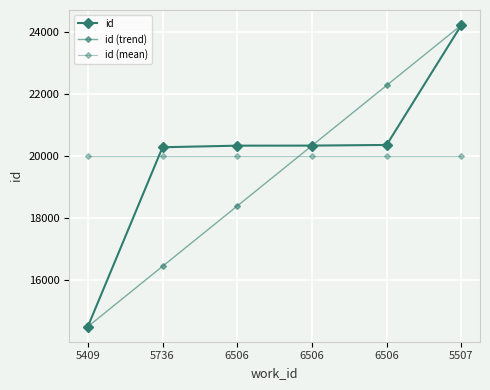

True or false: id has more than 1 interior local peaks.

False